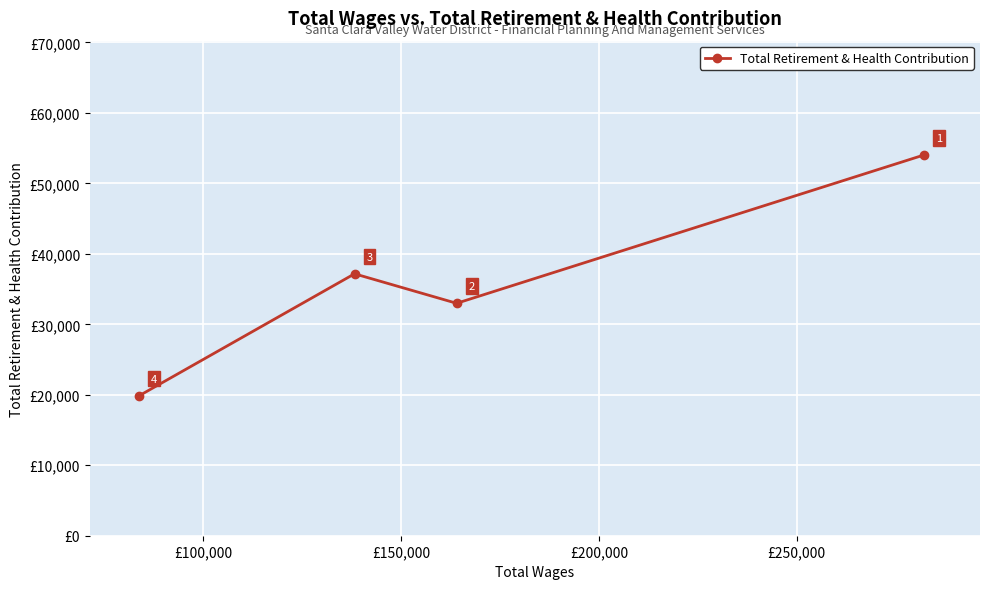

How many values are between 32981 and 54036?

3